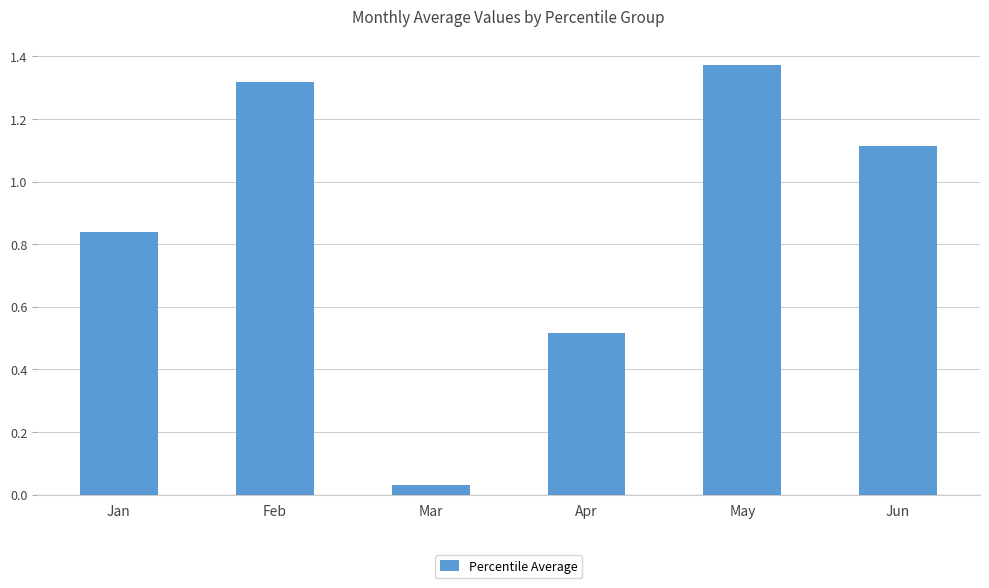

What is the change in value from Jan to Feb?

+0.5